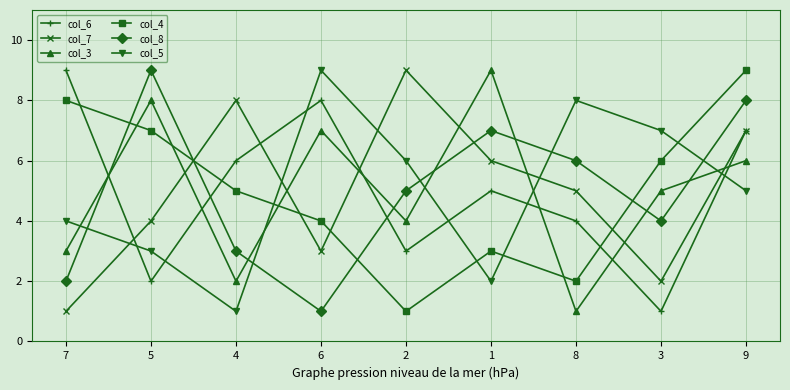

Does the chart have visible grid lines?

Yes